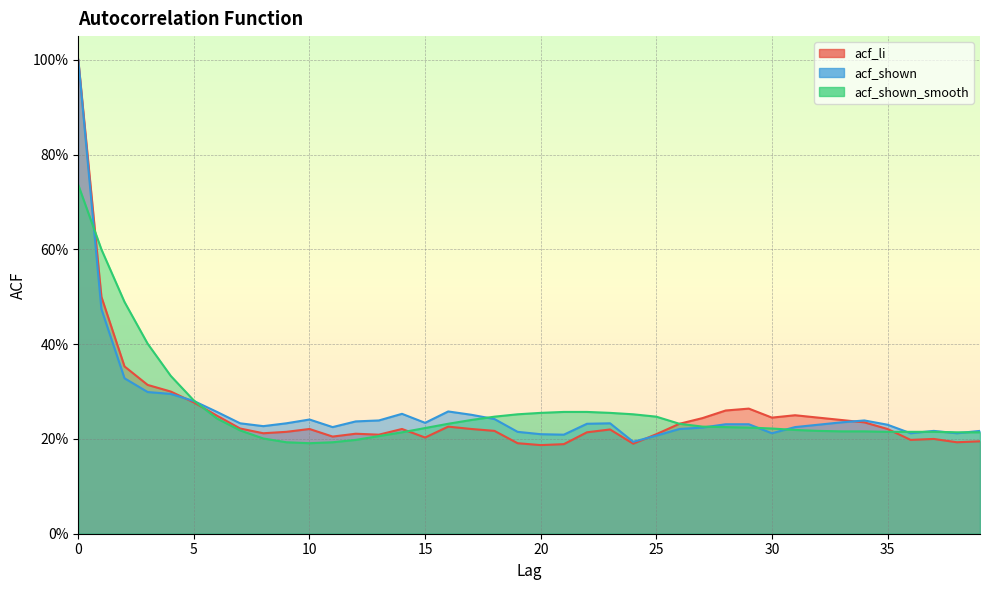

What is the maximum value for acf_li?

1.0